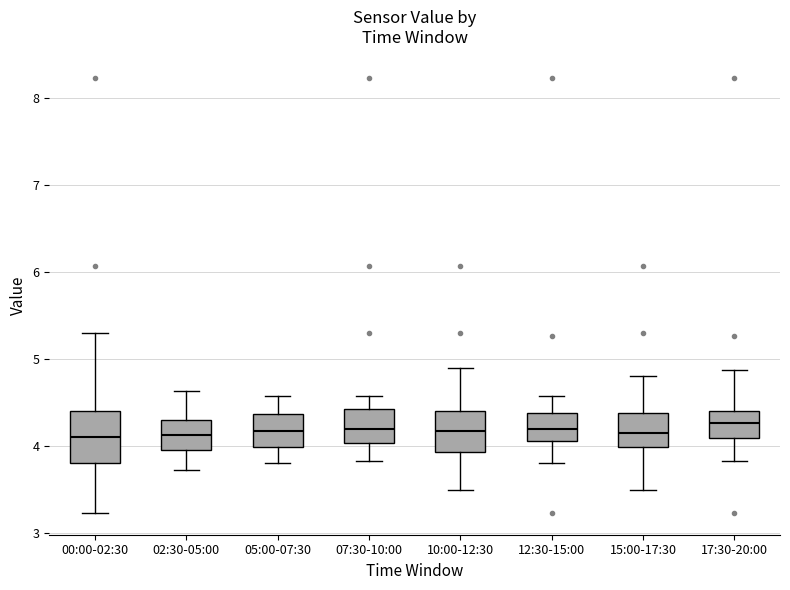

Comparing the boxes themselves (not the whiskers), which one is the tallest?

00:00-02:30